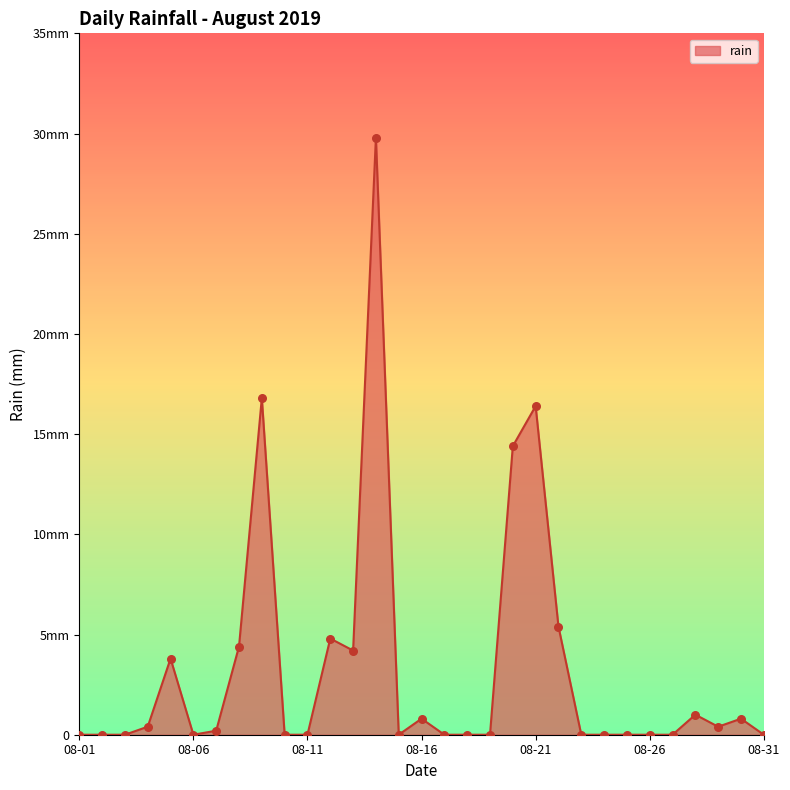

Does the chart have visible grid lines?

No